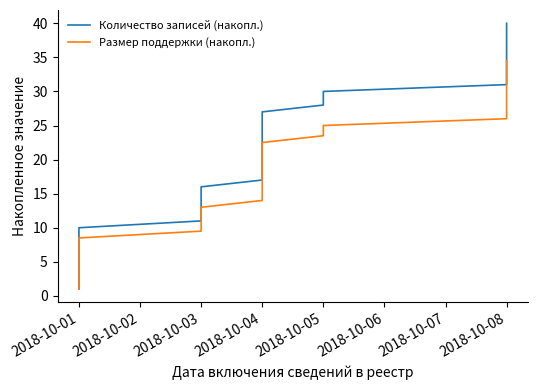

What is the difference between the Размер поддержки (накопл.) values at 2018-10-03 and 2018-10-04?

10.5